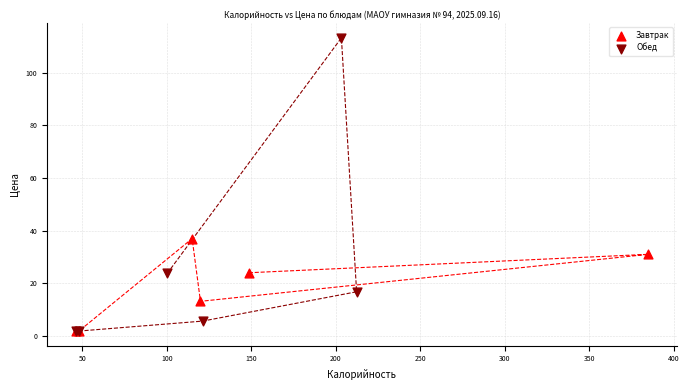

Which series has the largest Y range (max minus min)?

Обед